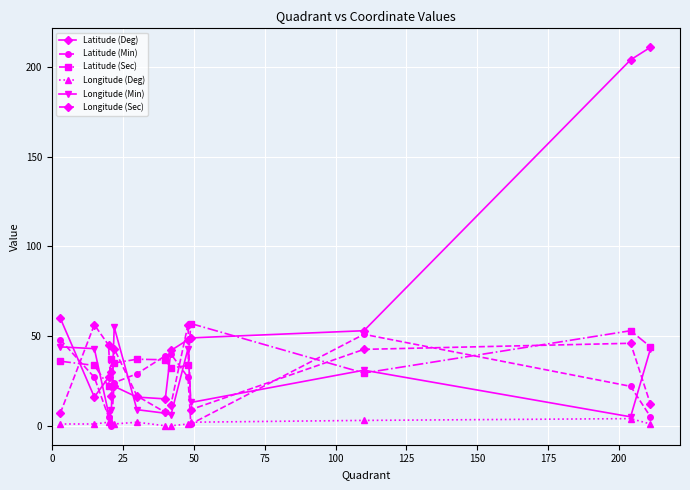

Which series has the largest total across all categories?

Latitude (Deg)